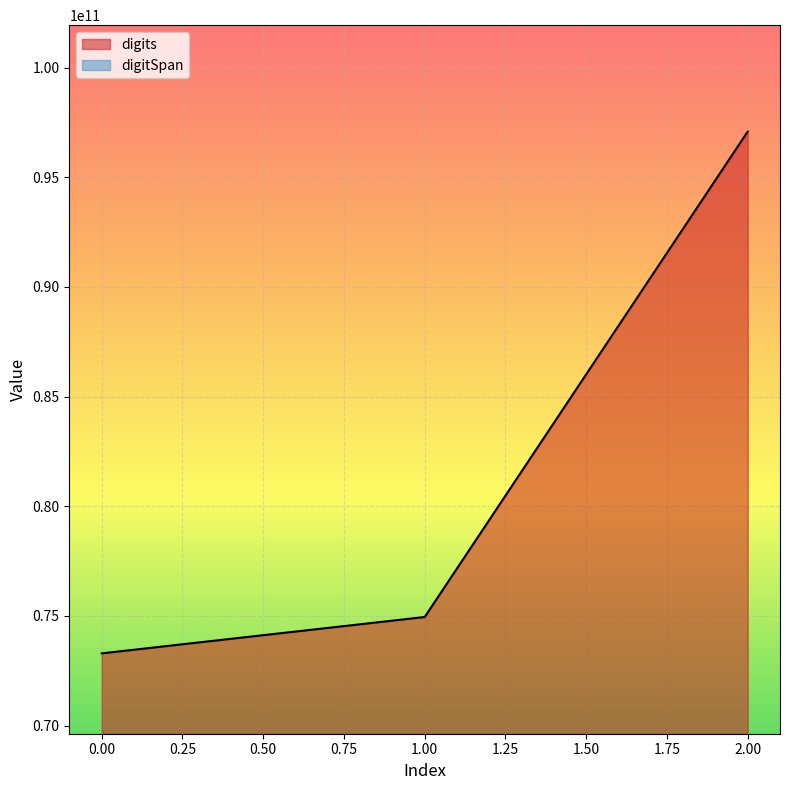

The value at 1 is 74948772224. True or false?

True